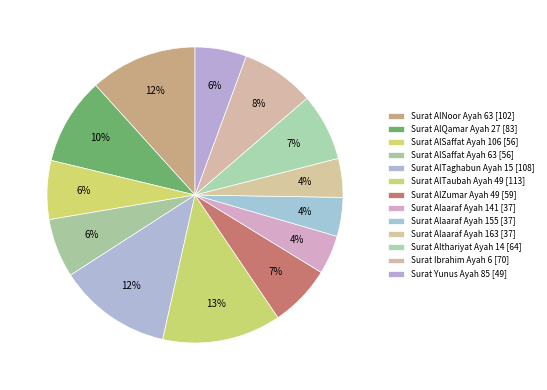

To the nearest percent, what is the combined percentage of Surat Alaaraf Ayah 163 and Surat Alaaraf Ayah 155?

8%